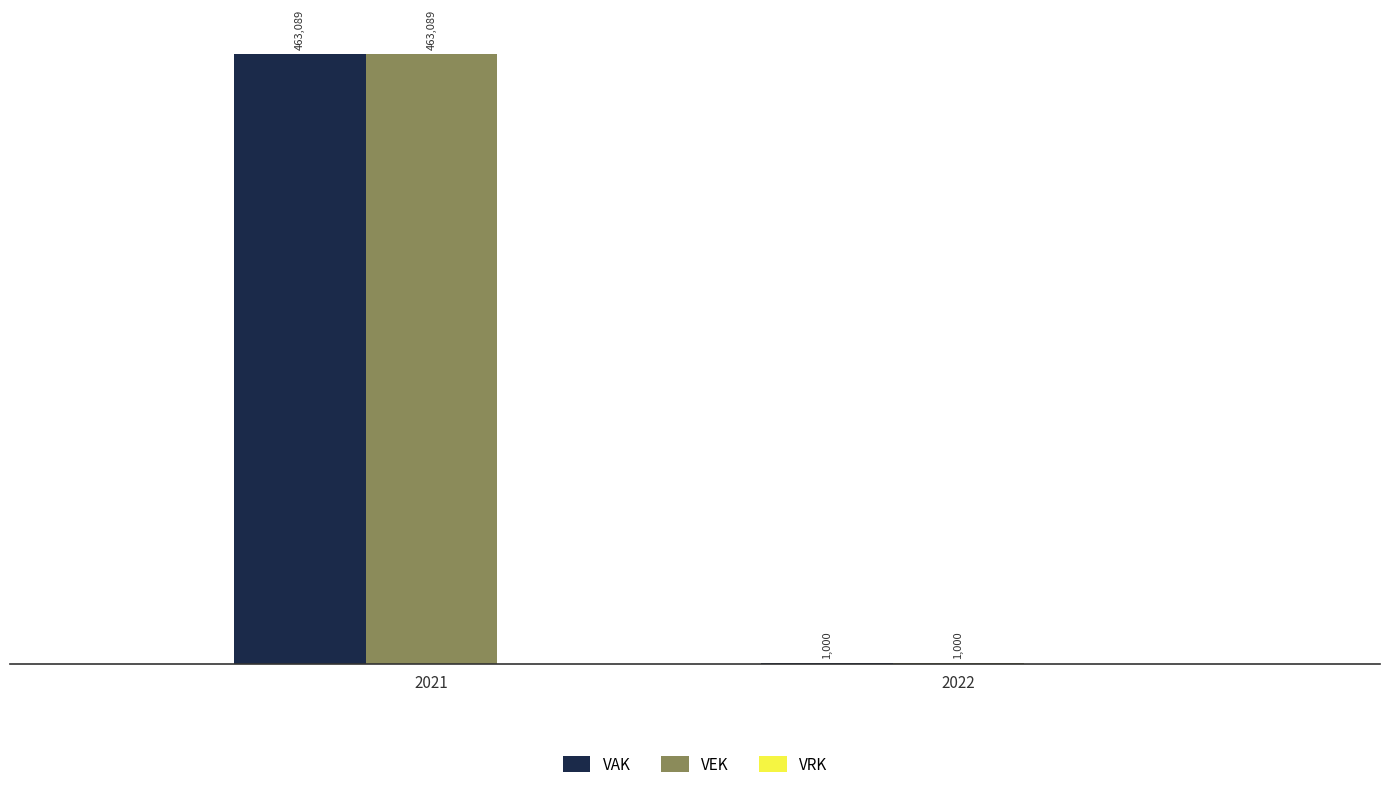

True or false: VEK has a value of 1000 at 2022.

True